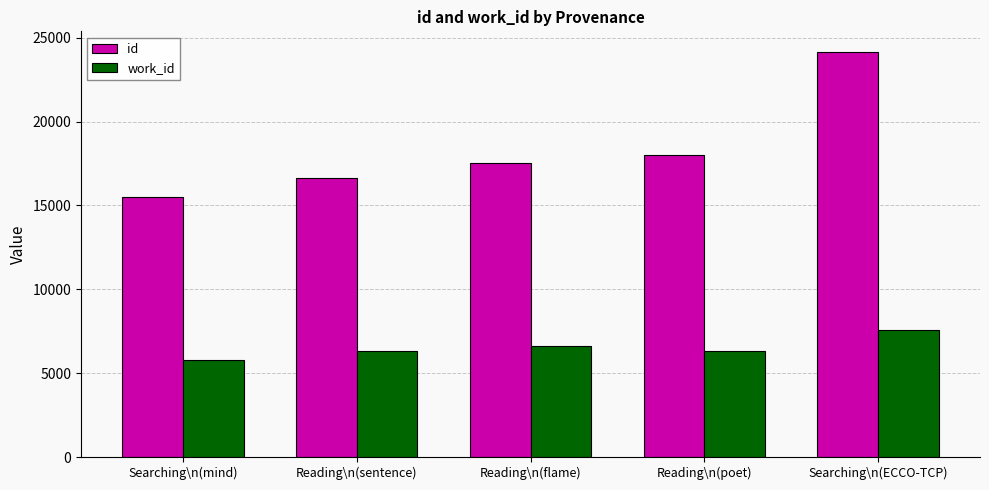

What is the maximum value for id?

24168